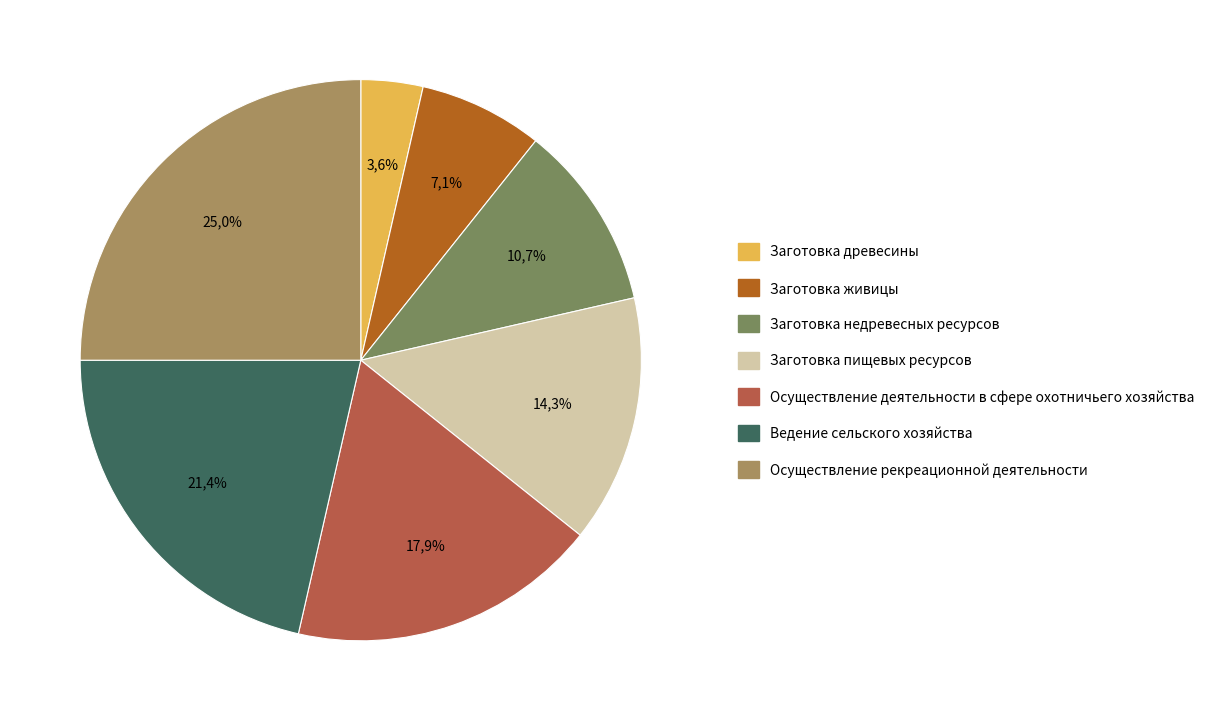

Which slice is the largest?

Осуществление рекреационной деятельности